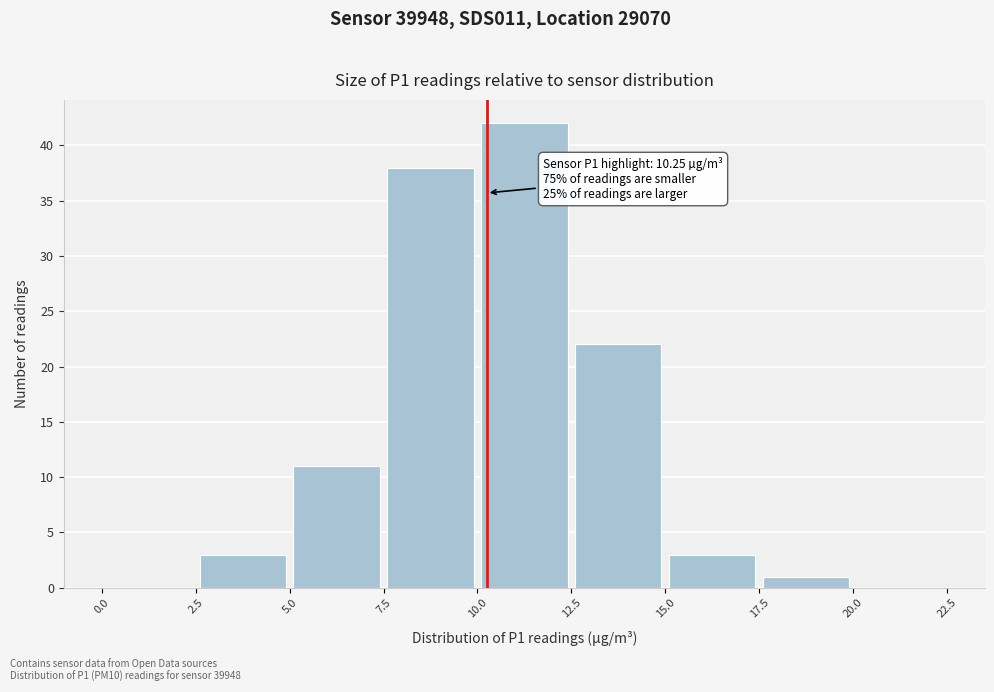

Which range on the x-axis has the tallest bar?

10.0 to 12.5